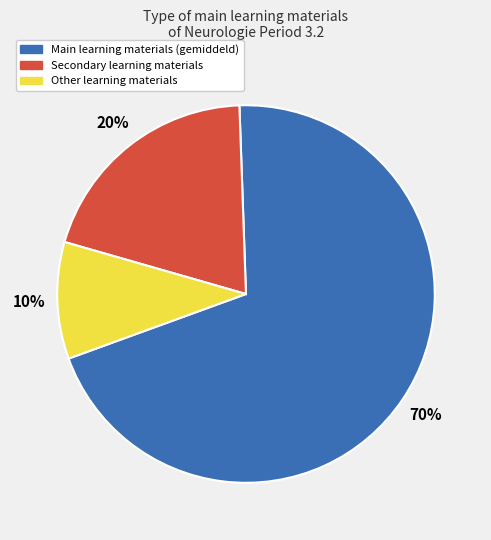

To the nearest percent, what is the difference between the largest and smallest slice percentages?

60%